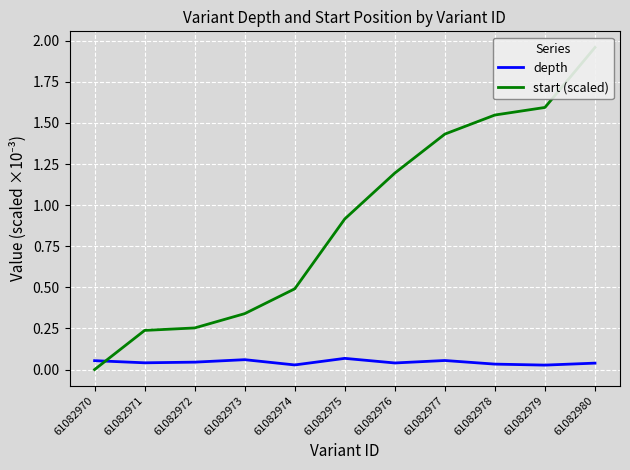

What is the total value across all series at 61082975?

1.0